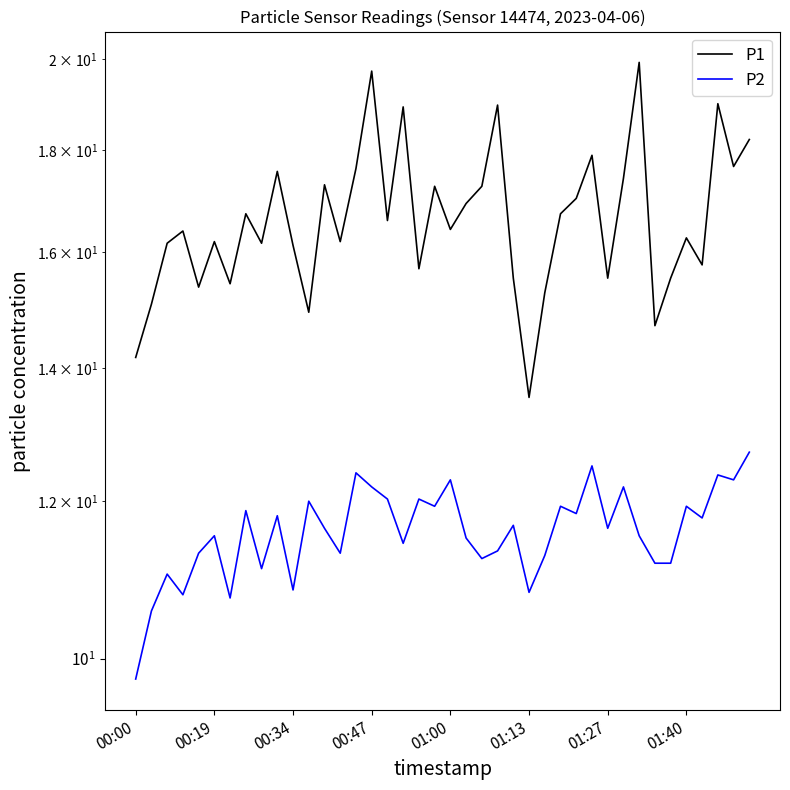

List the series in order of their overall mean, lowest first.

P2, P1